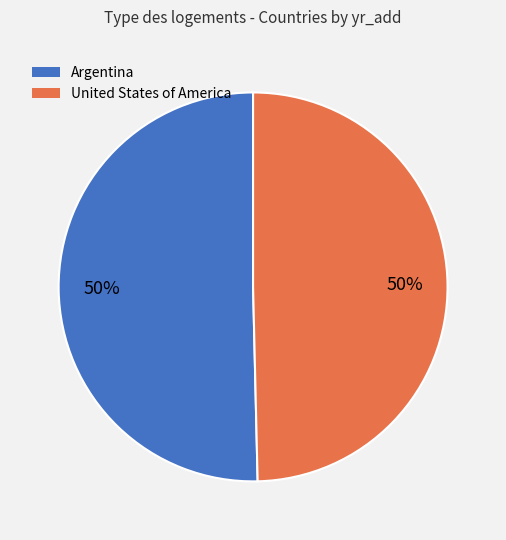

Do Argentina and United States of America together represent more than half of the pie?

Yes